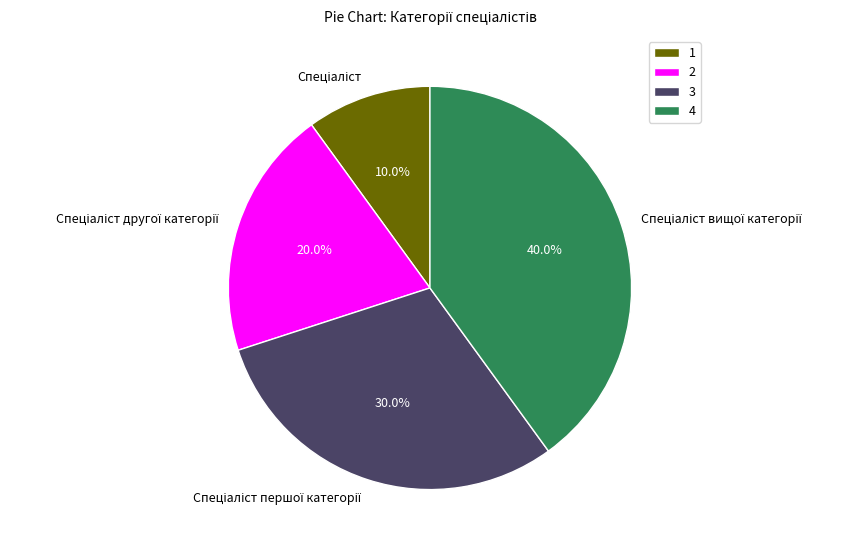

How many slices are in this pie chart?

4